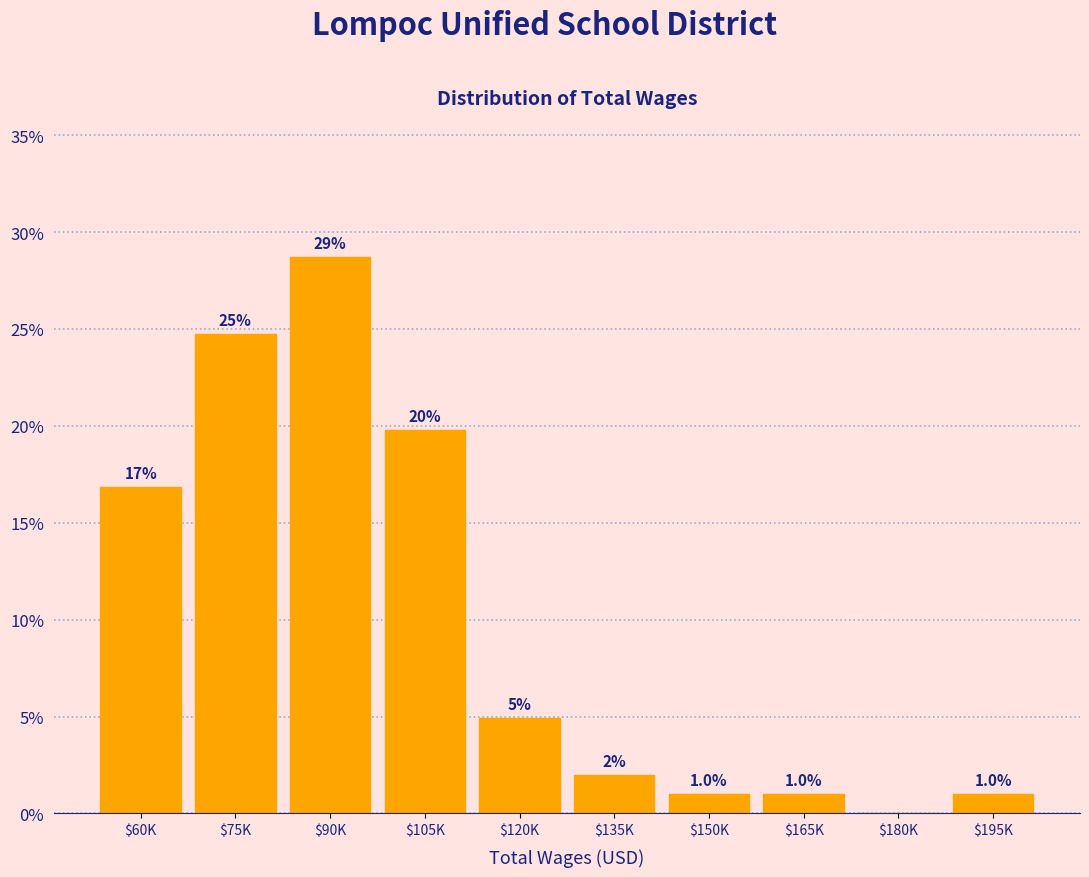

At which label is the value closest to 14?

$60K